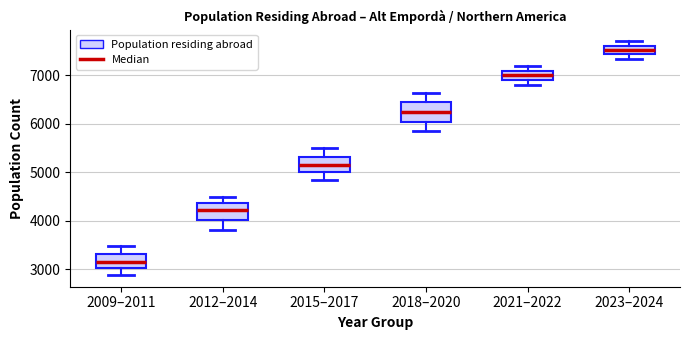

Where is the lower edge of the box for 2021–2022 on the y-axis? The values are not printed on the chart, so give them approximately, as read against the axis.

6900